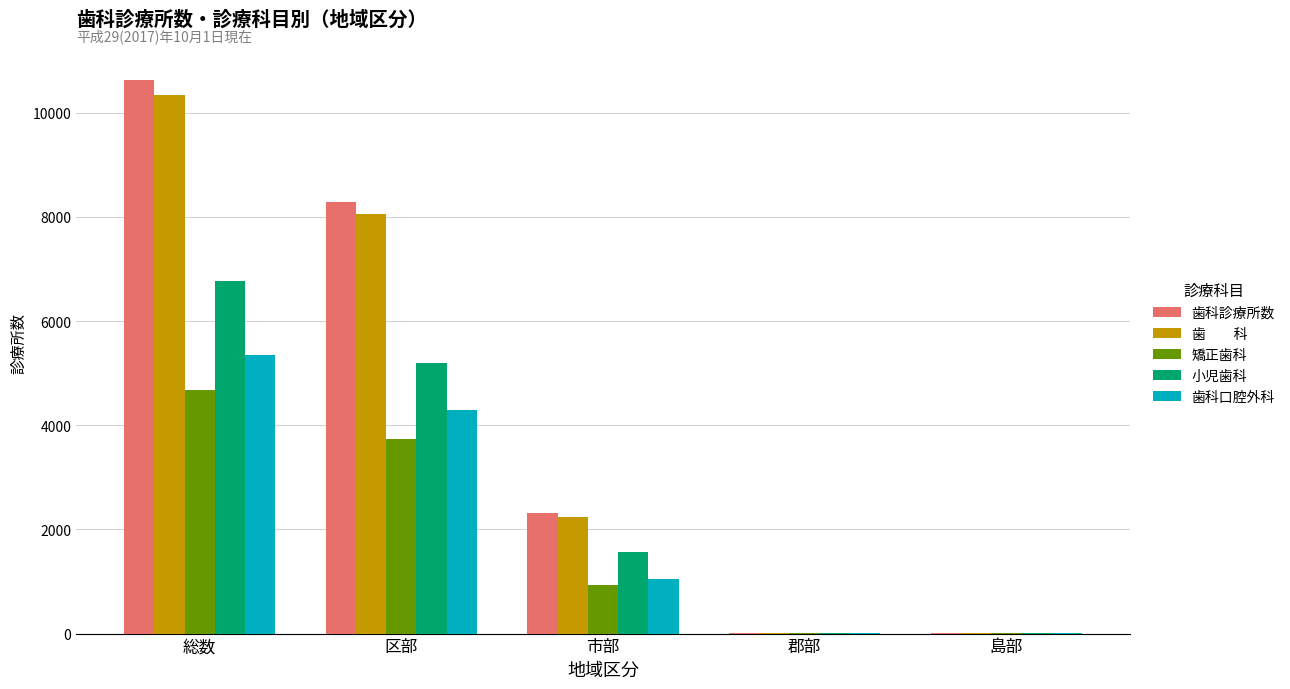

At which category does the chart reach its peak across all series?

総数